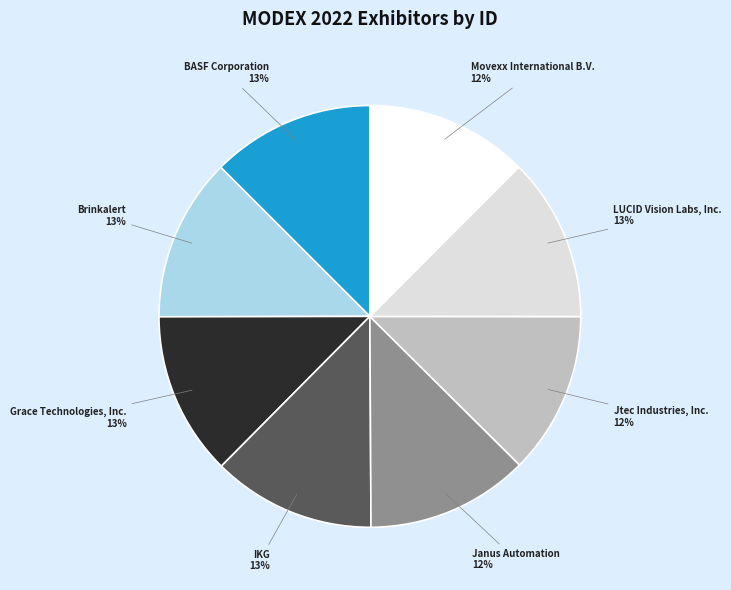

How many segments does this pie chart have?

8